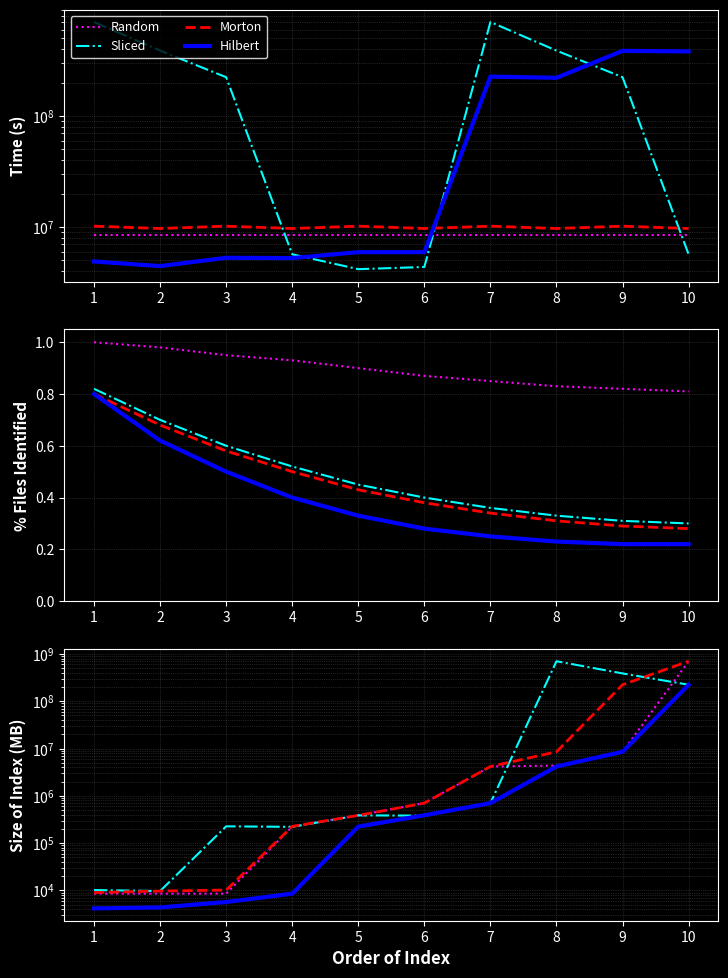

The Sliced series shows 223473576.3 at 10. True or false?

True